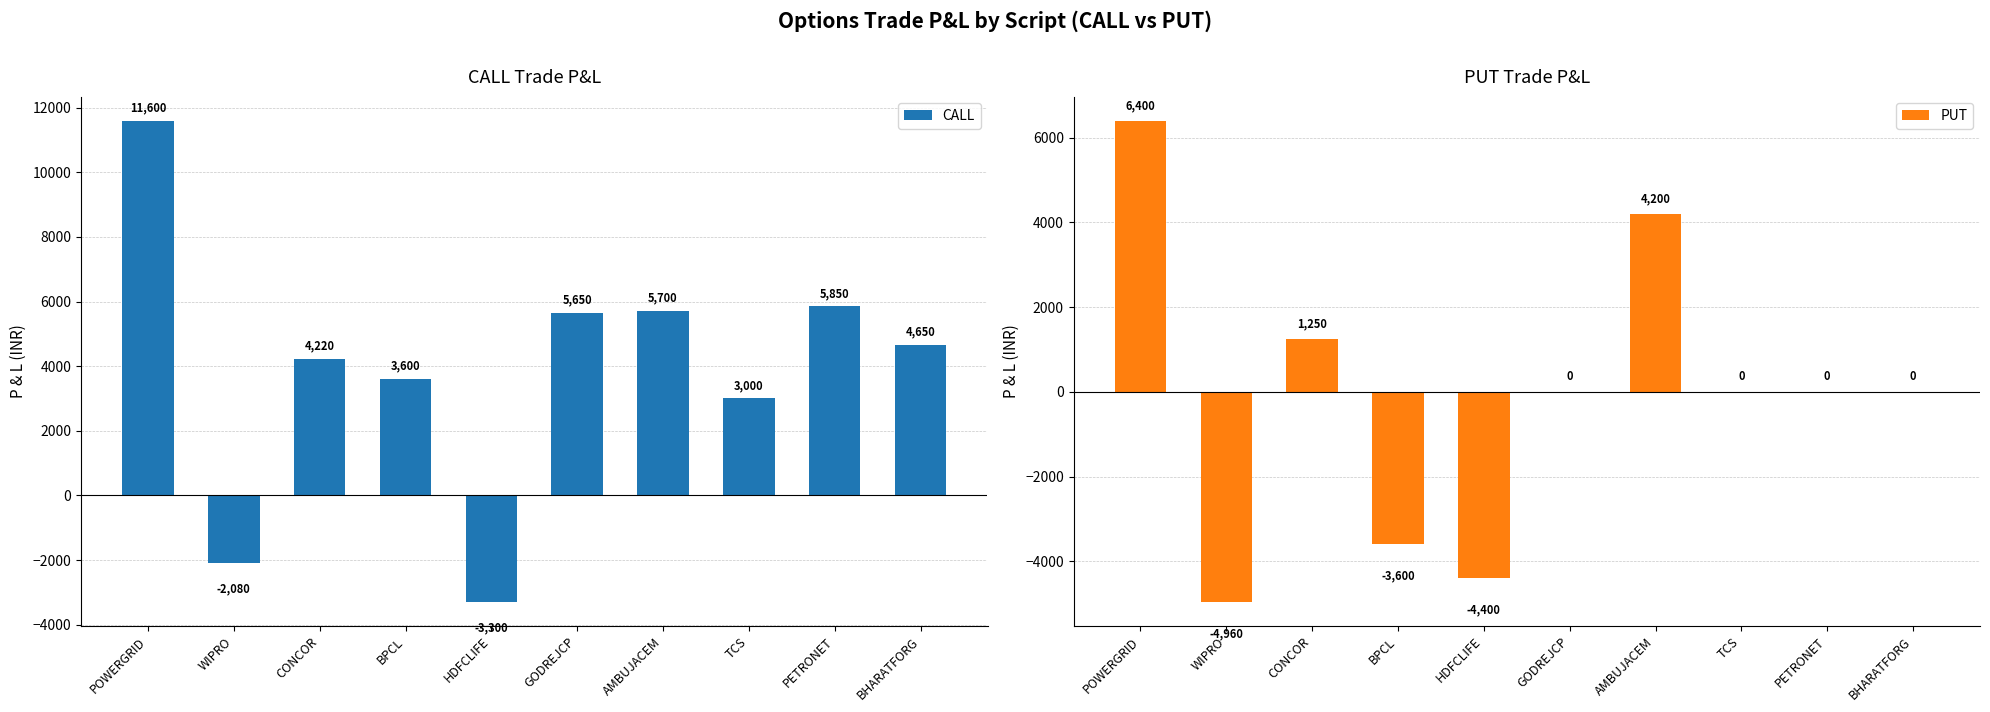

Rank the series at WIPRO from highest to lowest value.

CALL, PUT